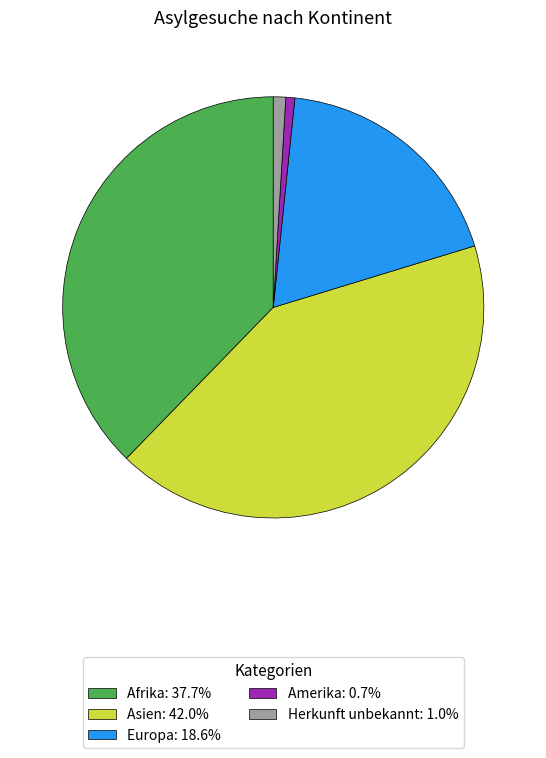

Is there a majority slice in this chart?

No